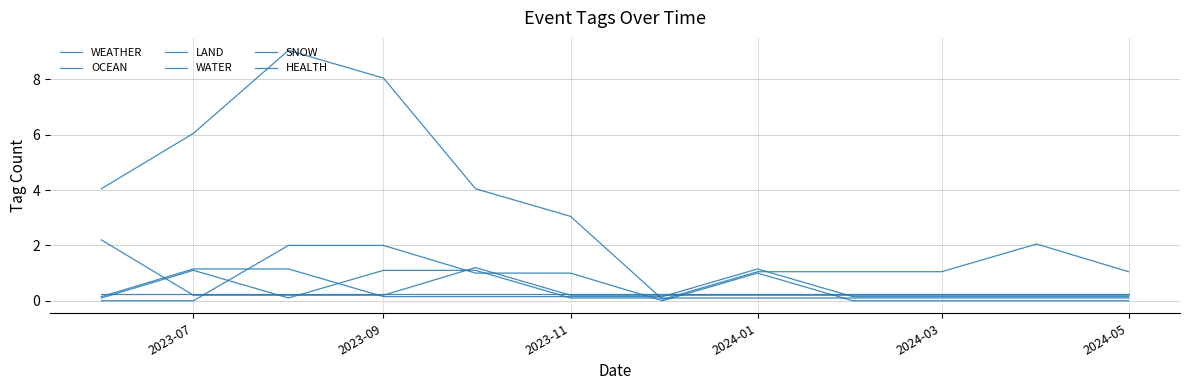

How many intersections are there between SNOW and HEALTH?

3